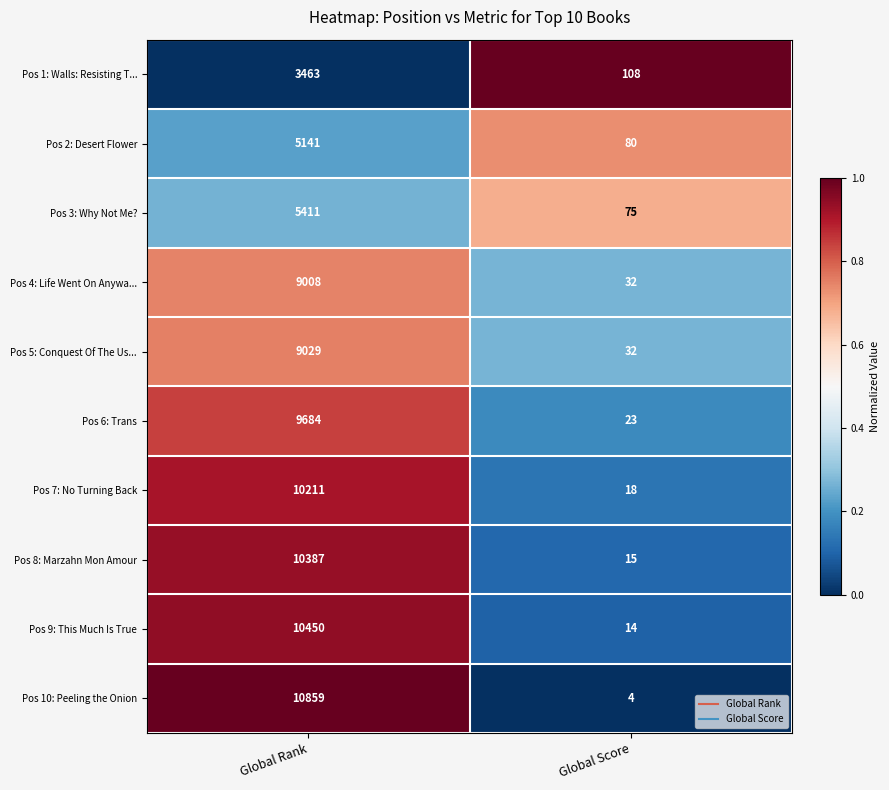

What is the approximate value of Pos 9: This Much Is True at Global Rank?

10450